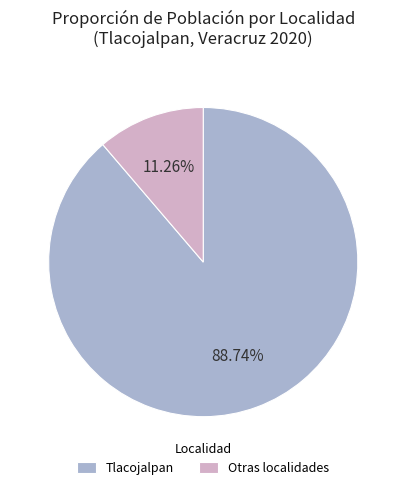

Rank the categories by value from highest to lowest.

Tlacojalpan, Otras localidades